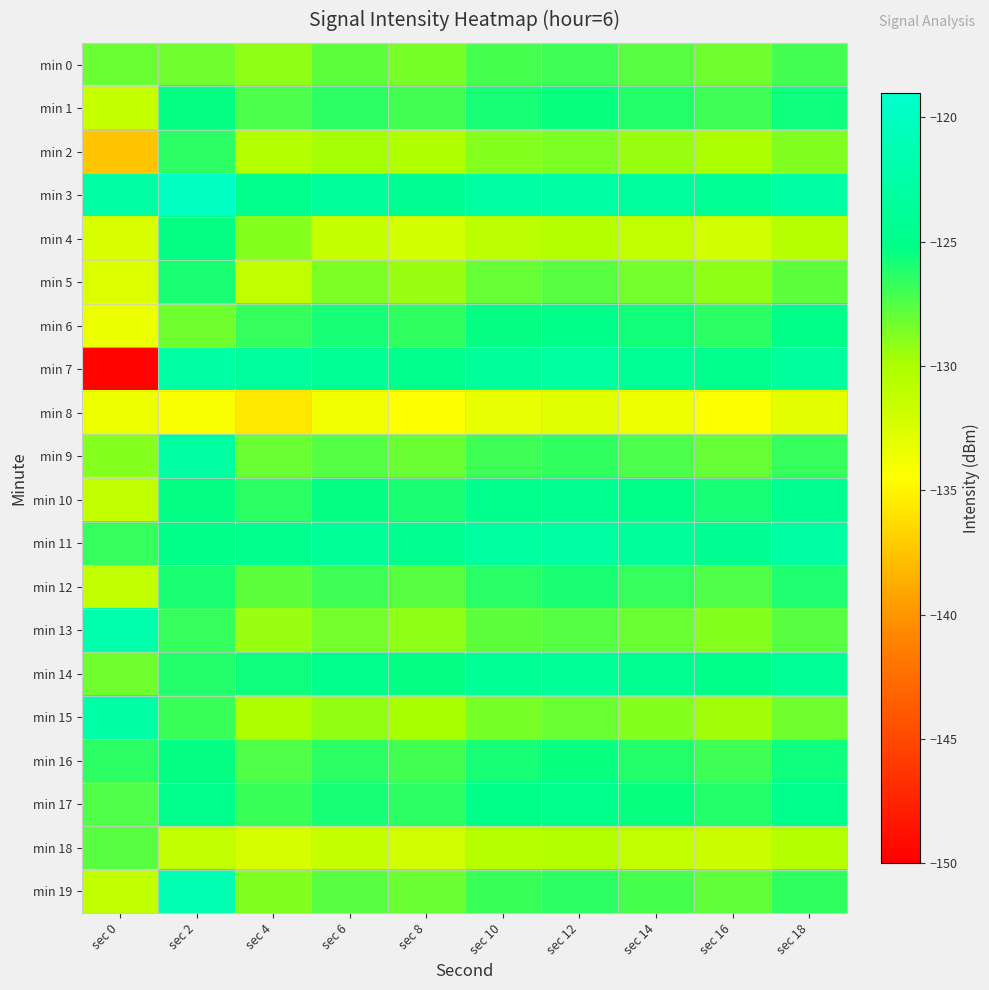

What is the smallest value displayed?

-149.7